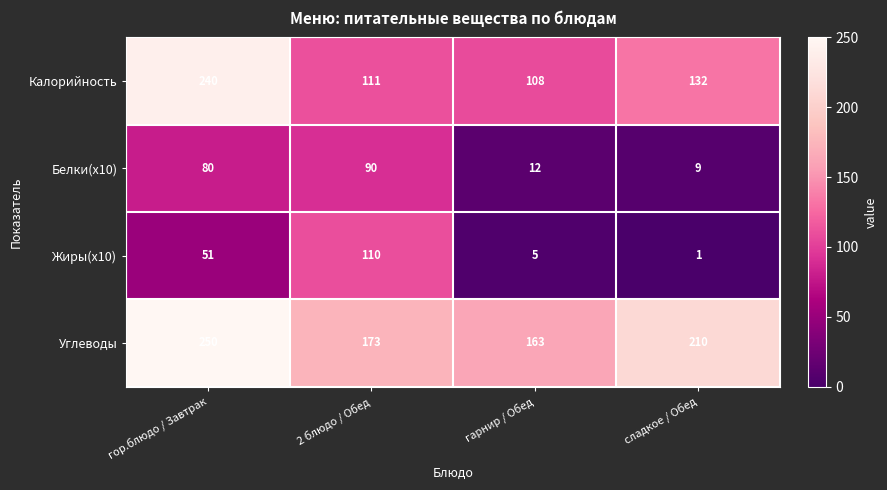

Which series has the largest range (max minus min)?

Калорийность